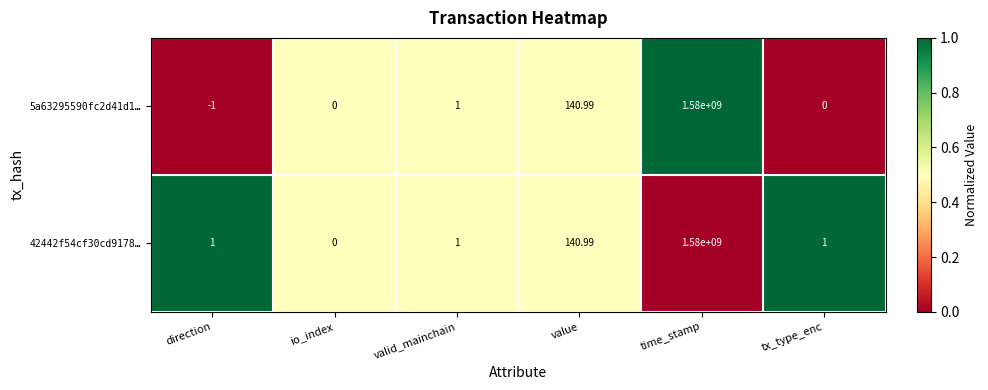

Is the value of 5a63295590fc2d41d1… at io_index greater than the value of 42442f54cf30cd9178… at valid_mainchain?

No